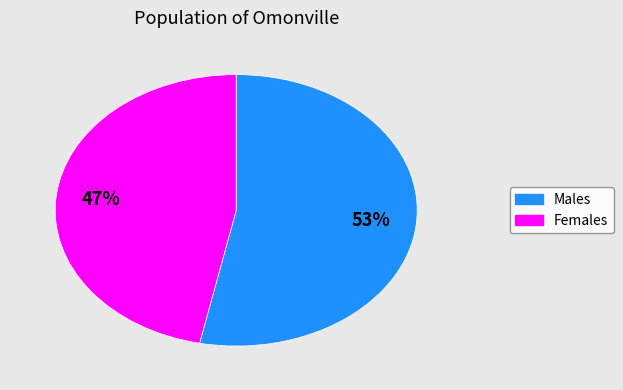

Is there any slice that represents more than half of the pie?

Yes